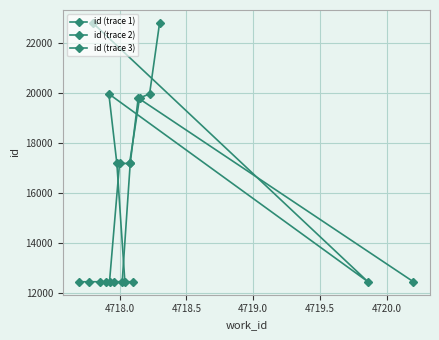

At which label is the value closest to 17627?

4718